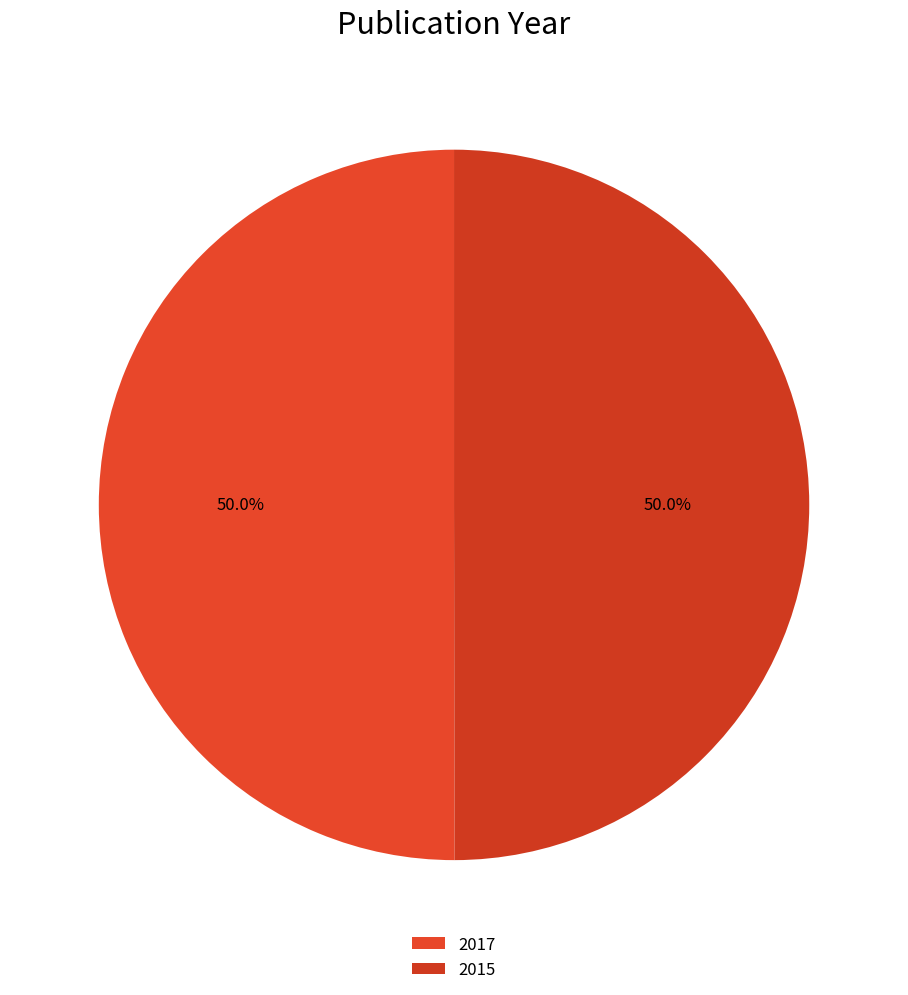

Is 2017 the majority of the pie?

Yes